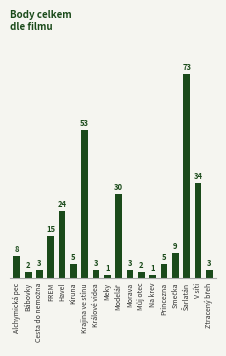

What is the smallest value displayed?

1